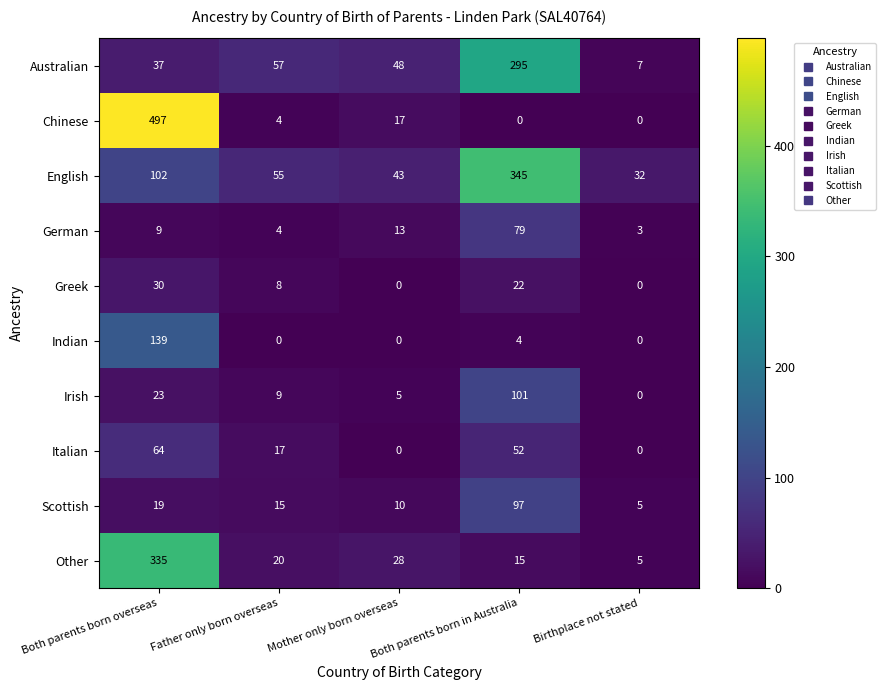

What is the sum of the Chinese values at Father only born overseas and Both parents born in Australia?

4